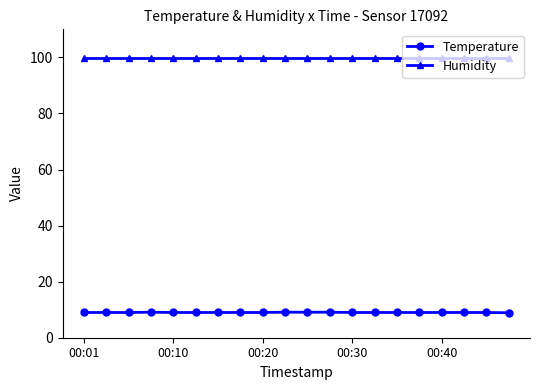

Rank the series by their maximum value, from lowest to highest.

Temperature, Humidity